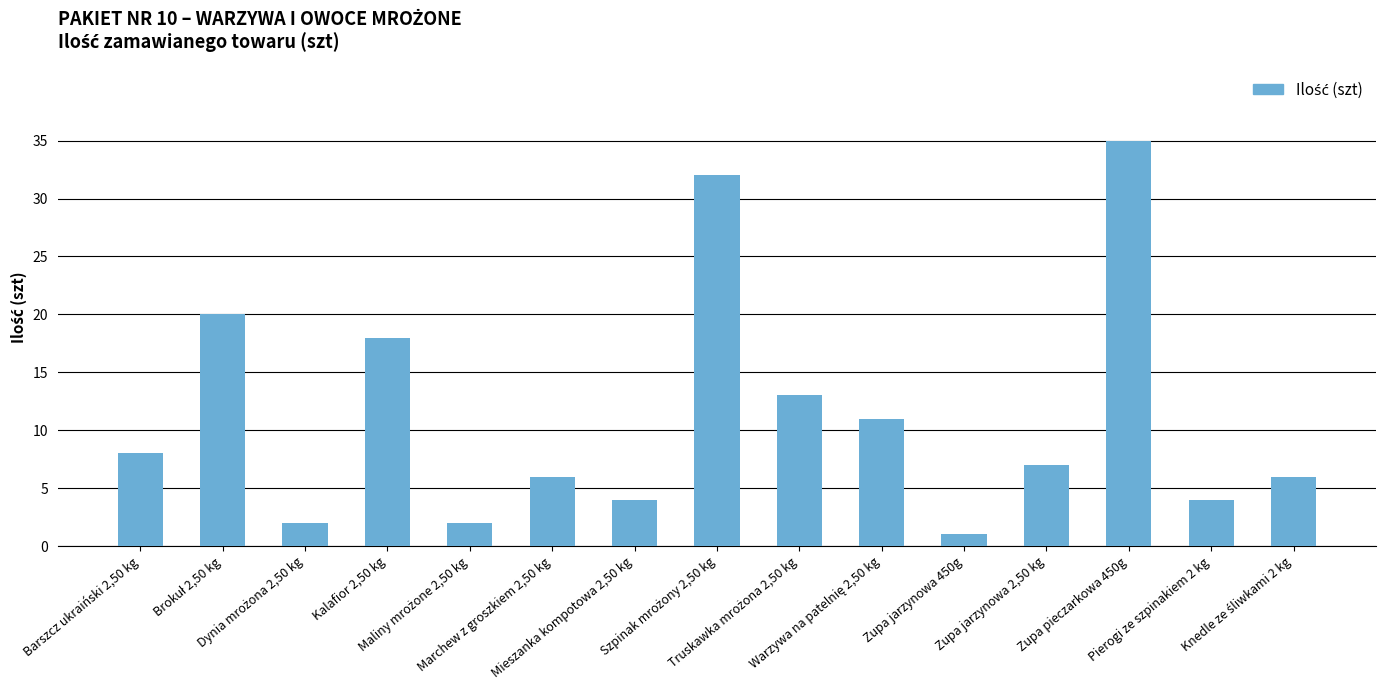

What is the average value?

11